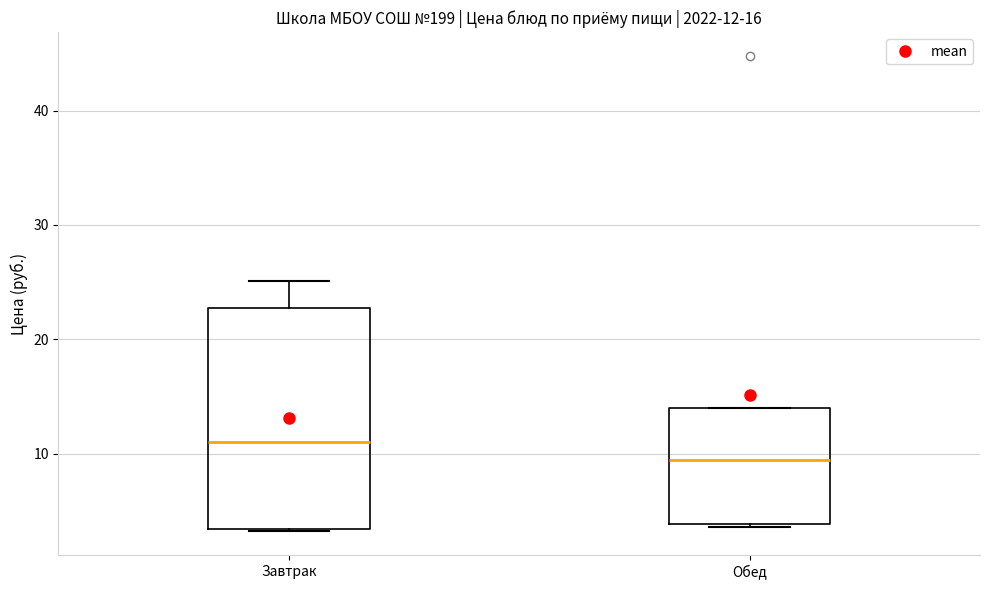

Which box's median line is the lowest?

Обед